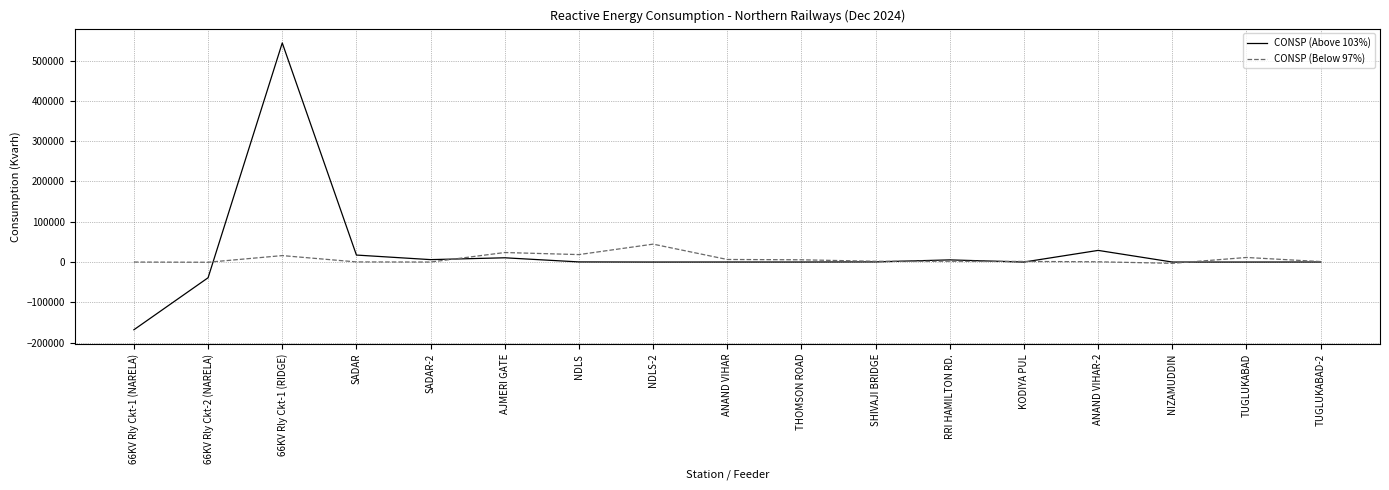

True or false: CONSP (Above 103%) has a value of 544000 at 66KV Rly Ckt-1 (RIDGE).

True